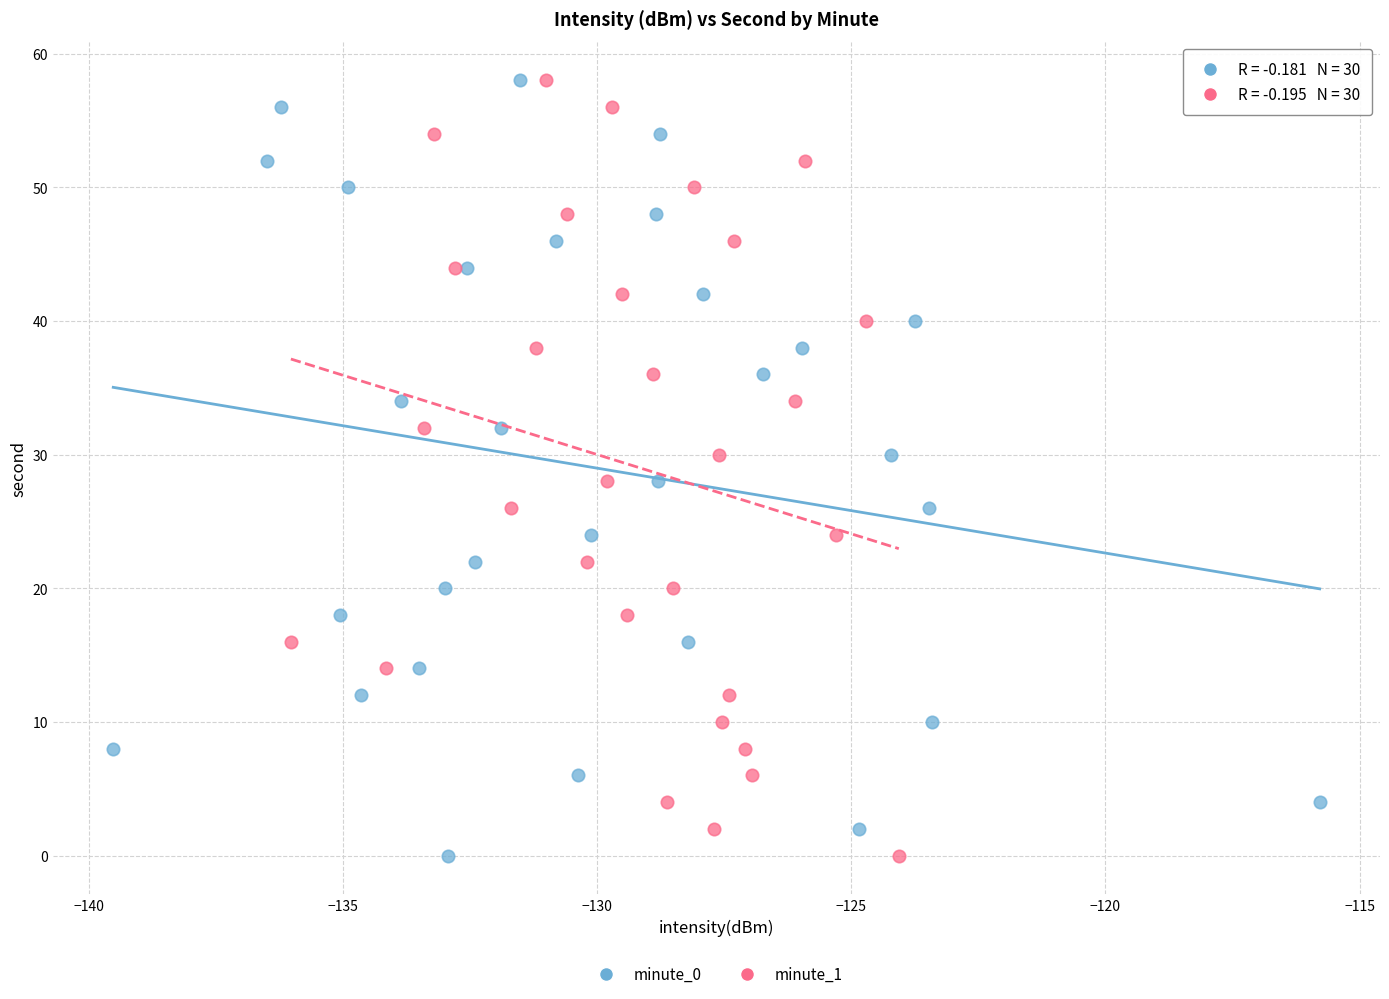

What are all the series names shown in the legend?

minute_0, minute_1